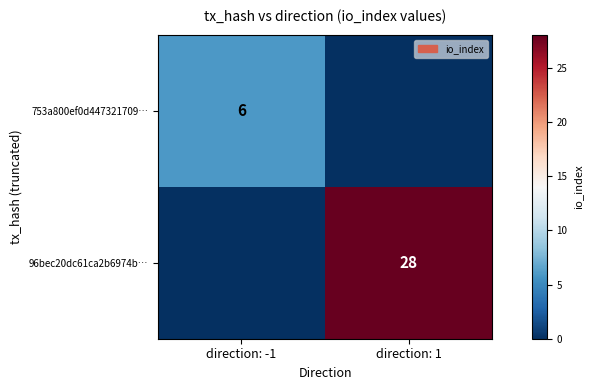

Is the value of 753a800ef0d447321709… at direction: -1 greater than the value of 96bec20dc61ca2b6974b… at direction: 1?

No